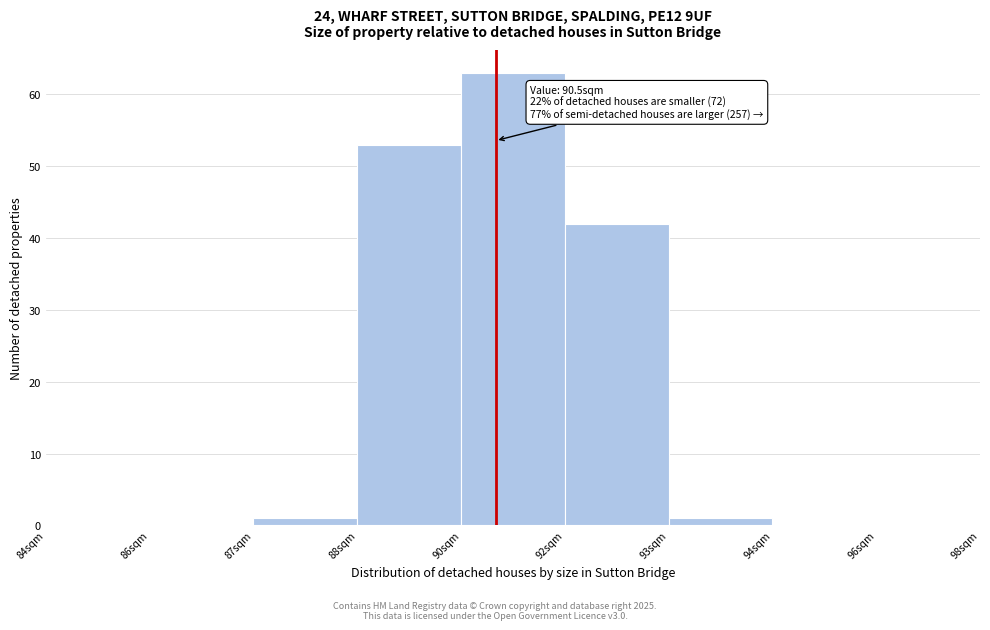

Reading left to right, extract all data points from this chart.

84sqm=0	86sqm=0	87sqm=1	88sqm=53	90sqm=63	92sqm=42	93sqm=1	94sqm=0	96sqm=0